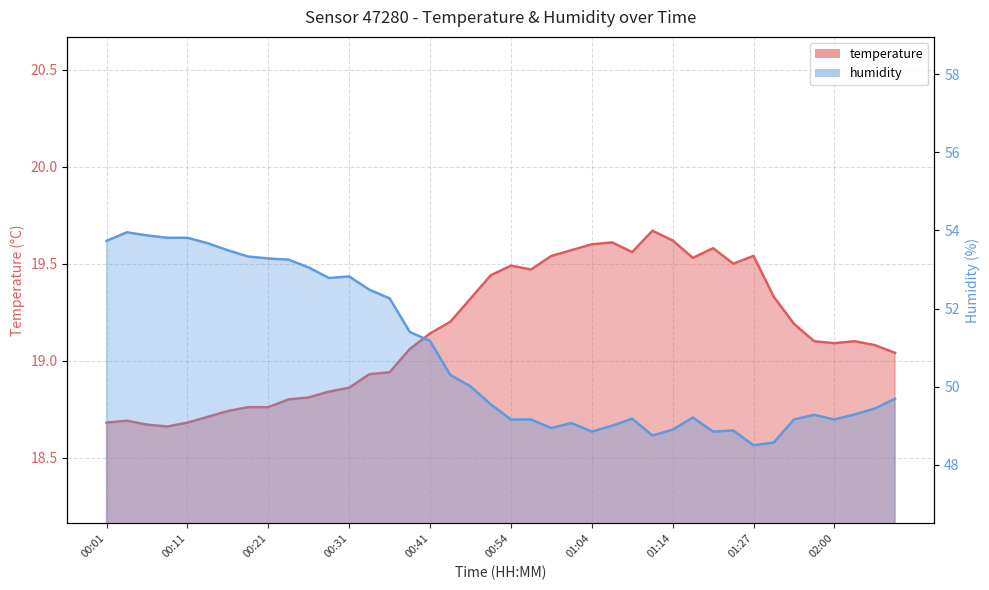

Reading left to right, list all the values displayed in this chart.

temperature: 00:01=18.7	00:04=18.7	00:06=18.7	00:09=18.7	00:11=18.7	00:14=18.7	00:16=18.7	00:19=18.8	00:21=18.8	00:24=18.8	00:26=18.8	00:29=18.8	00:31=18.9	00:33=18.9	00:36=18.9	00:38=19.1	00:41=19.1	00:44=19.2	00:49=19.3	00:51=19.4	00:54=19.5	00:56=19.5	00:59=19.5	01:01=19.6	01:04=19.6	01:06=19.6	01:09=19.6	01:11=19.7	01:14=19.6	01:16=19.5	01:18=19.6	01:24=19.5	01:27=19.5	01:38=19.3	01:54=19.2	01:57=19.1	02:00=19.1	02:02=19.1	02:05=19.1	02:08=19.0
humidity: 00:01=53.7	00:04=54.0	00:06=53.9	00:09=53.8	00:11=53.8	00:14=53.7	00:16=53.5	00:19=53.3	00:21=53.3	00:24=53.2	00:26=53.0	00:29=52.8	00:31=52.8	00:33=52.5	00:36=52.3	00:38=51.4	00:41=51.2	00:44=50.3	00:49=50.0	00:51=49.5	00:54=49.2	00:56=49.2	00:59=48.9	01:01=49.1	01:04=48.9	01:06=49.0	01:09=49.2	01:11=48.8	01:14=48.9	01:16=49.2	01:18=48.9	01:24=48.9	01:27=48.5	01:38=48.6	01:54=49.2	01:57=49.3	02:00=49.2	02:02=49.3	02:05=49.4	02:08=49.7